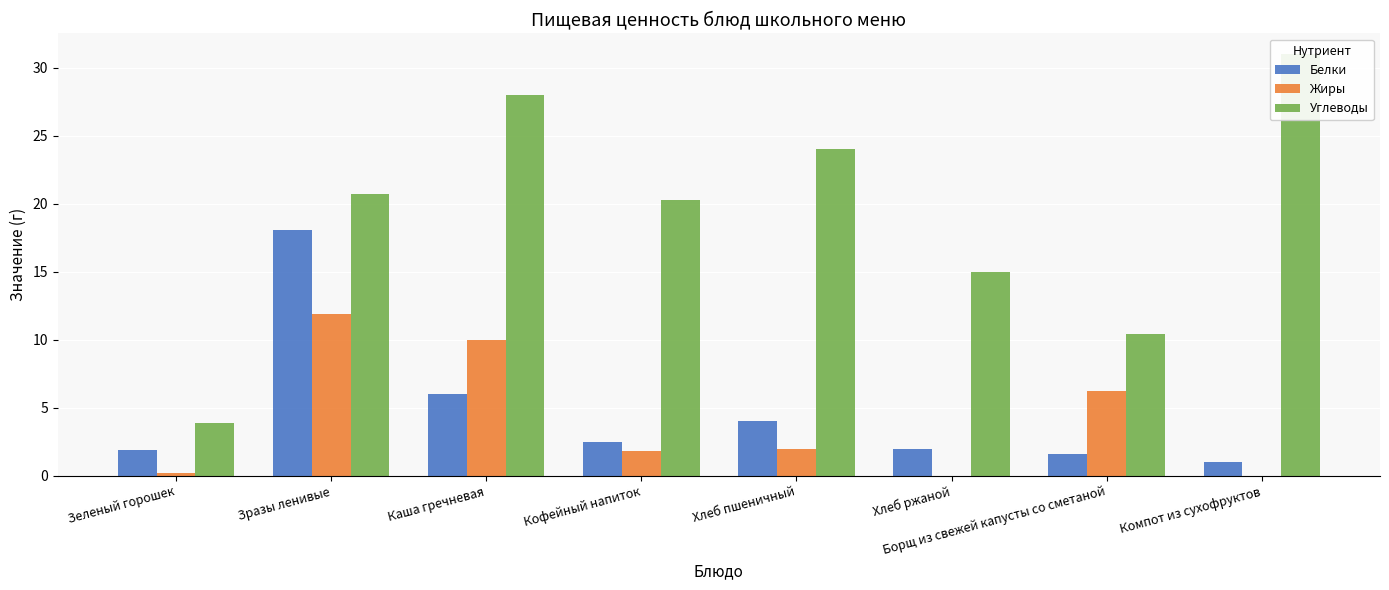

At which label is Жиры closest to 5?

Борщ из свежей капусты со сметаной